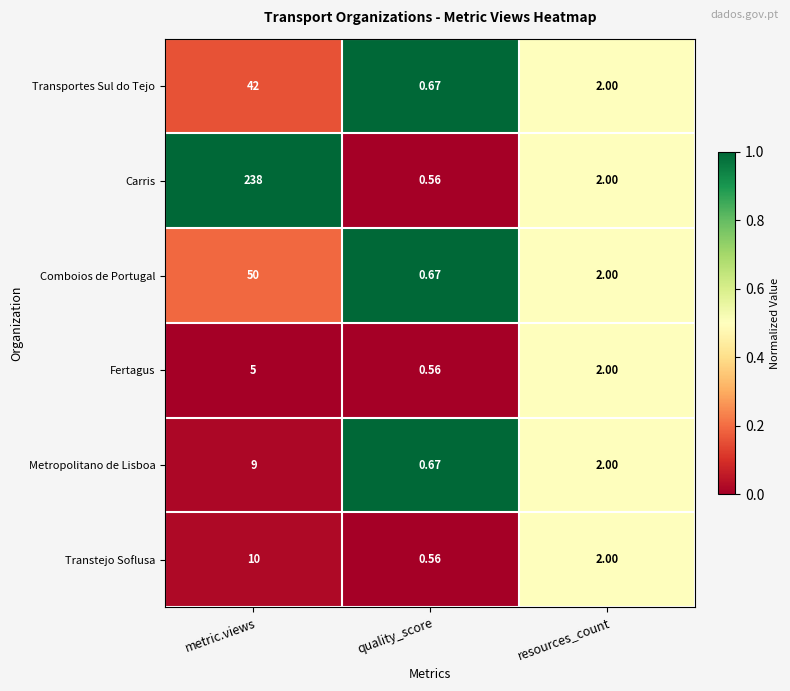

List the series in order of their peak value, lowest first.

Fertagus, Metropolitano de Lisboa, Transtejo Soflusa, Transportes Sul do Tejo, Comboios de Portugal, Carris